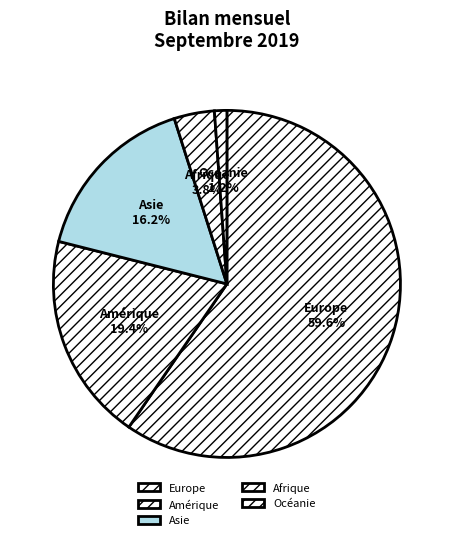

The Océanie slice represents 11% of the pie. True or false?

False